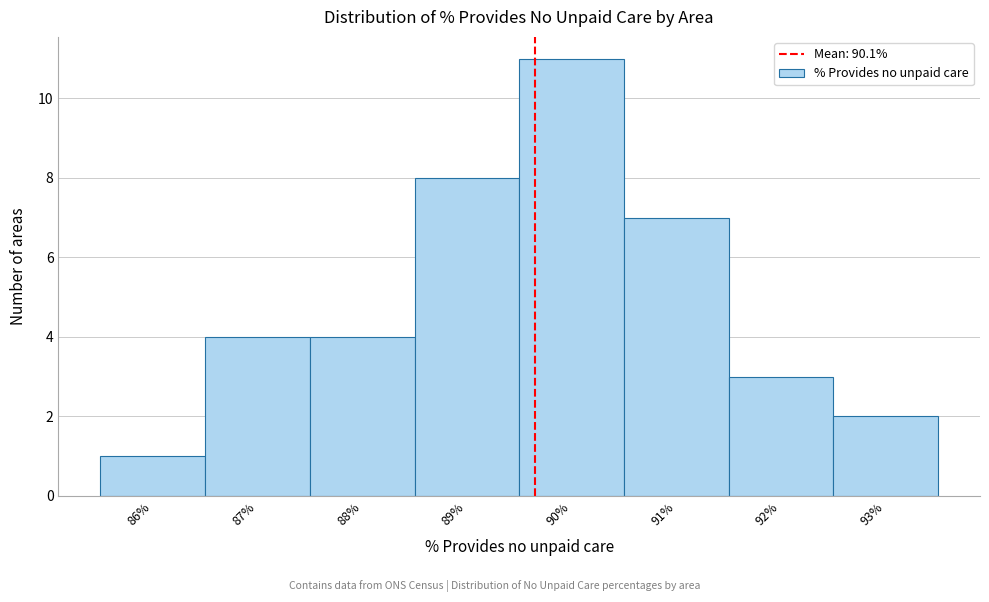

Reading left to right, transcribe all the data shown in this chart.

1	4	4	8	11	7	3	2